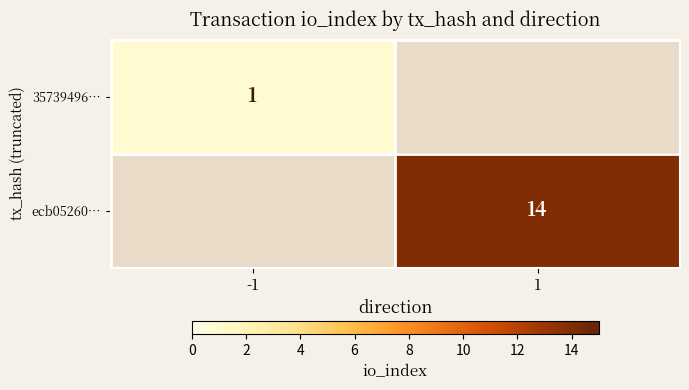

Is it true that 35739496… equals 2 at -1?

False